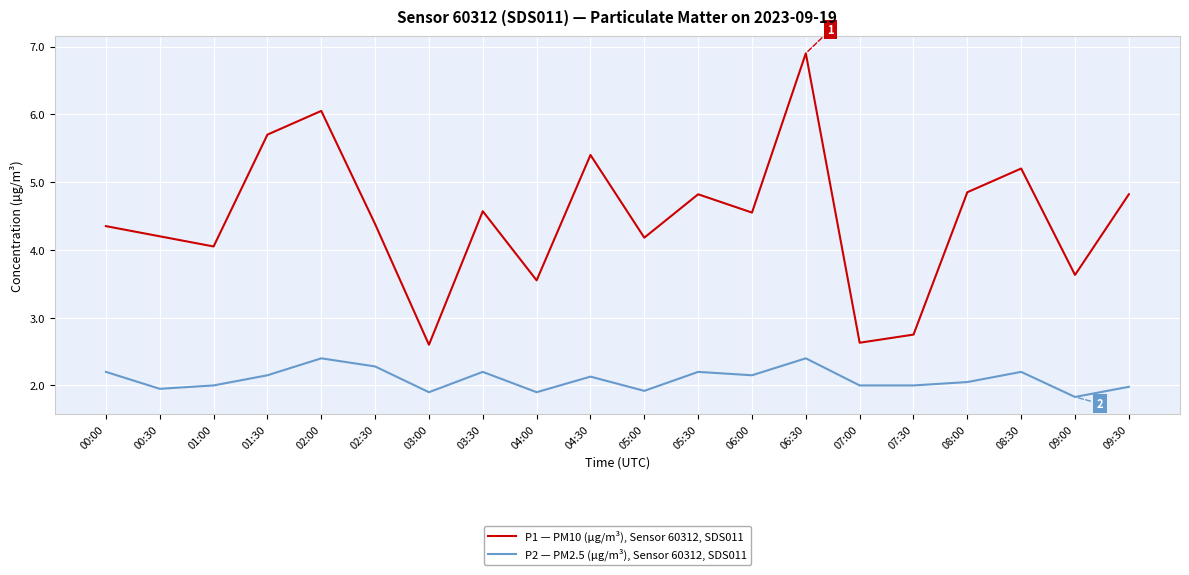

Is it true that P1 — PM10 (µg/m³), Sensor 60312, SDS011 equals 10.5 at 06:30?

False